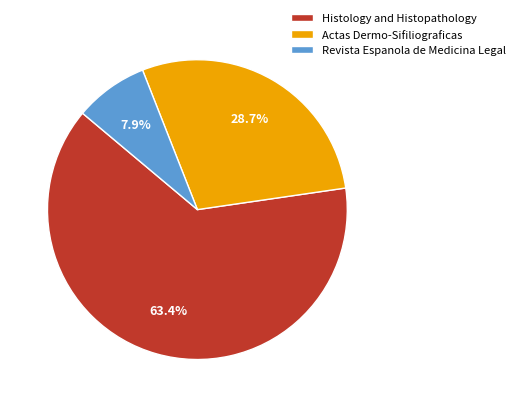

Combined, do Actas Dermo-Sifiliograficas and Histology and Histopathology account for over 50%?

Yes